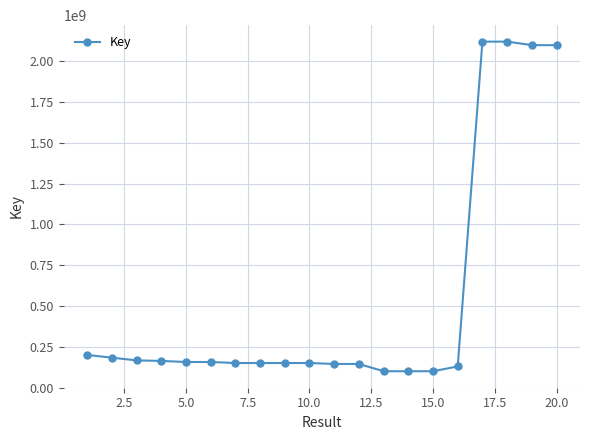

What is the difference between the maximum and minimum values?

2019676364